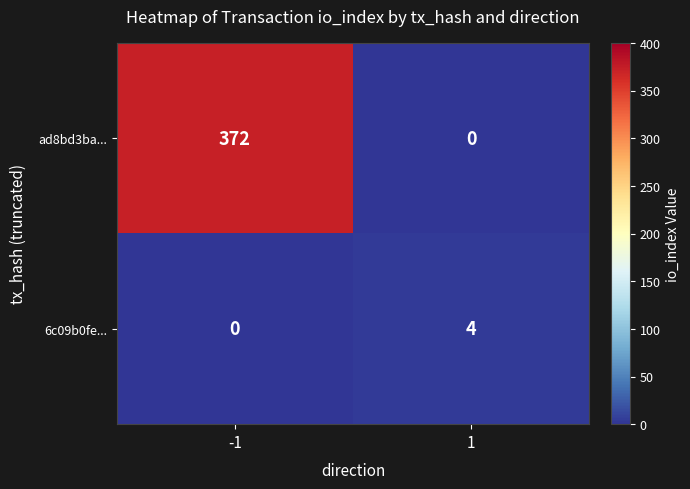

What is the sum of the ad8bd3ba... values at -1 and 1?

372